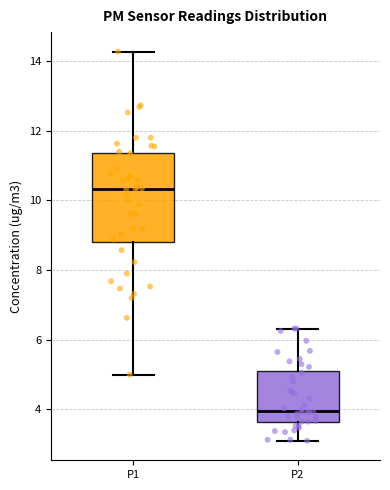

Reading left to right, read every box against the y-axis: the position of its median line, the range the box covers, and the ends of its whiskers. The values are not printed on the chart, so give them approximately, as read against the axis.

P1: median 10.4, box 8.8 to 11.4, whiskers 5.0 to 14.2
P2: median 4.0, box 3.6 to 5.0, whiskers 3.2 to 6.4